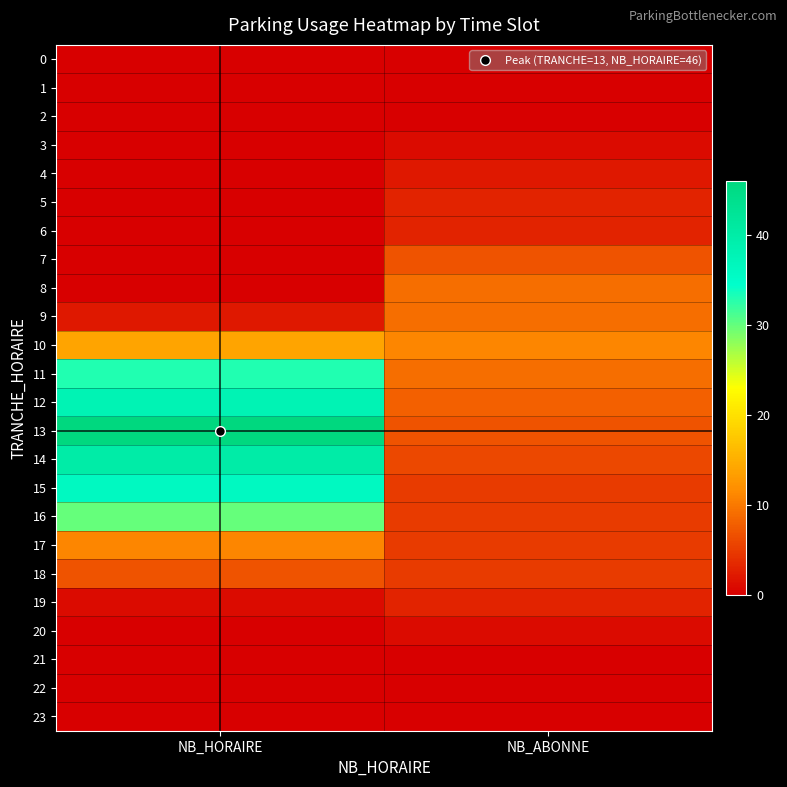

Reading left to right, transcribe all the data shown in this chart.

0: NB_HORAIRE=0	NB_ABONNE=0
1: NB_HORAIRE=0	NB_ABONNE=0
2: NB_HORAIRE=0	NB_ABONNE=0
3: NB_HORAIRE=0	NB_ABONNE=1
4: NB_HORAIRE=0	NB_ABONNE=2
5: NB_HORAIRE=0	NB_ABONNE=3
6: NB_HORAIRE=0	NB_ABONNE=3
7: NB_HORAIRE=0	NB_ABONNE=7
8: NB_HORAIRE=0	NB_ABONNE=9
9: NB_HORAIRE=2	NB_ABONNE=9
10: NB_HORAIRE=14	NB_ABONNE=11
11: NB_HORAIRE=33	NB_ABONNE=9
12: NB_HORAIRE=38	NB_ABONNE=8
13: NB_HORAIRE=46	NB_ABONNE=7
14: NB_HORAIRE=40	NB_ABONNE=6
15: NB_HORAIRE=36	NB_ABONNE=5
16: NB_HORAIRE=30	NB_ABONNE=5
17: NB_HORAIRE=11	NB_ABONNE=5
18: NB_HORAIRE=7	NB_ABONNE=5
19: NB_HORAIRE=1	NB_ABONNE=3
20: NB_HORAIRE=0	NB_ABONNE=1
21: NB_HORAIRE=0	NB_ABONNE=0
22: NB_HORAIRE=0	NB_ABONNE=0
23: NB_HORAIRE=0	NB_ABONNE=0